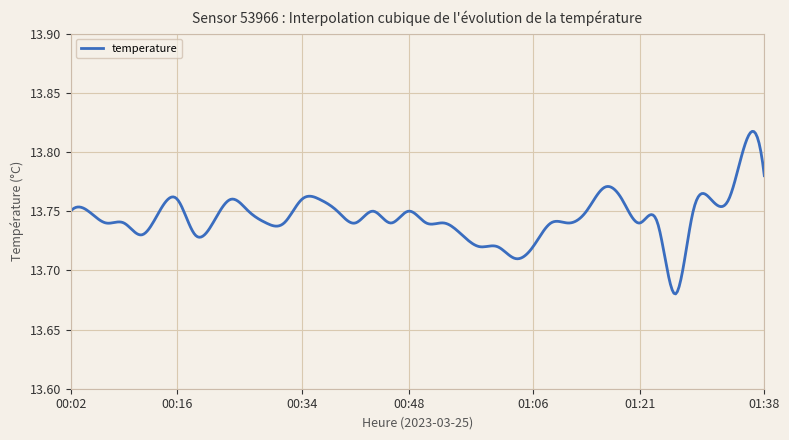

How many lines are shown in the chart?

1